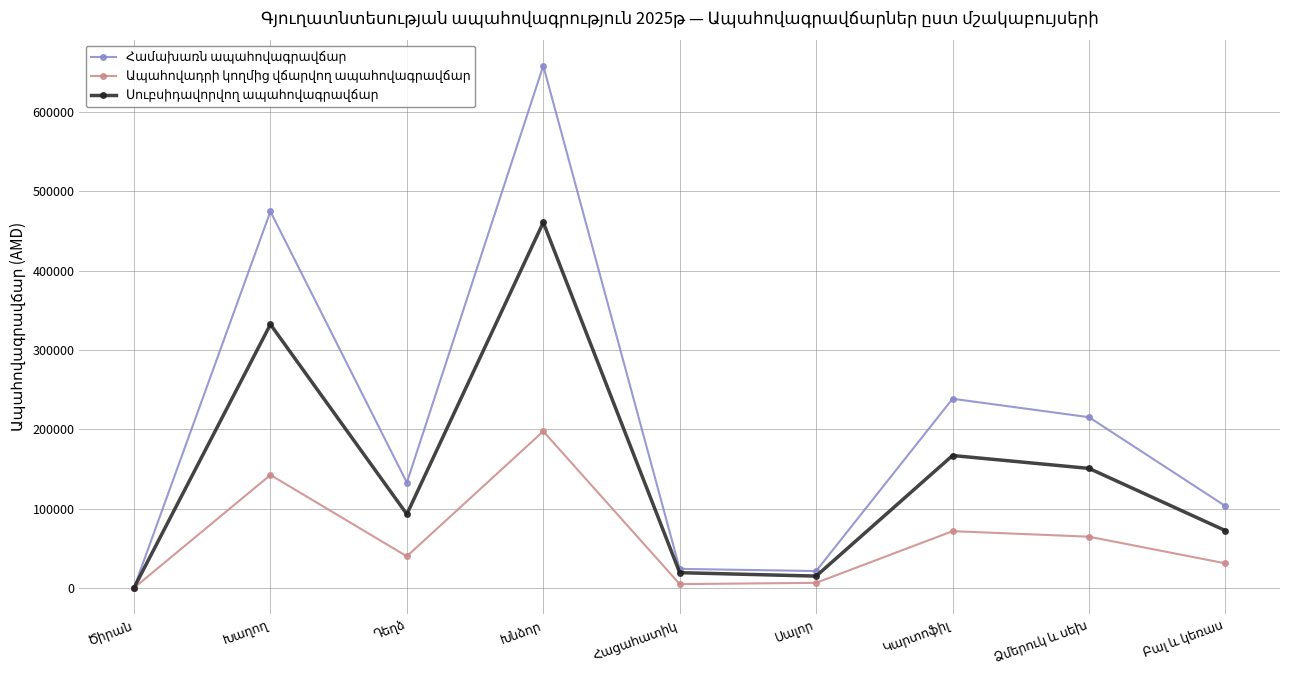

The Ապահովադրի կողմից վճարվող ապահովագրավճար series shows 23349 at Դեղձ. True or false?

False